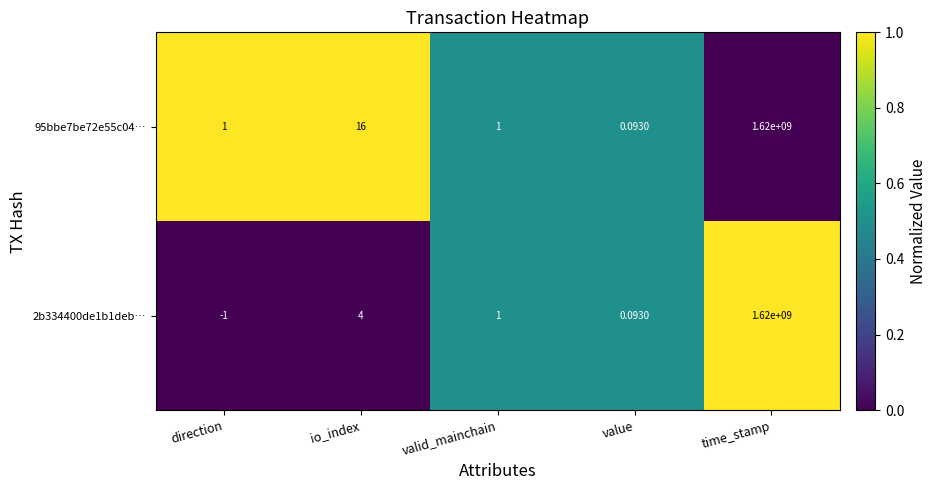

List the labels in order of 2b334400de1b1deb… value, largest first.

time_stamp, io_index, valid_mainchain, value, direction